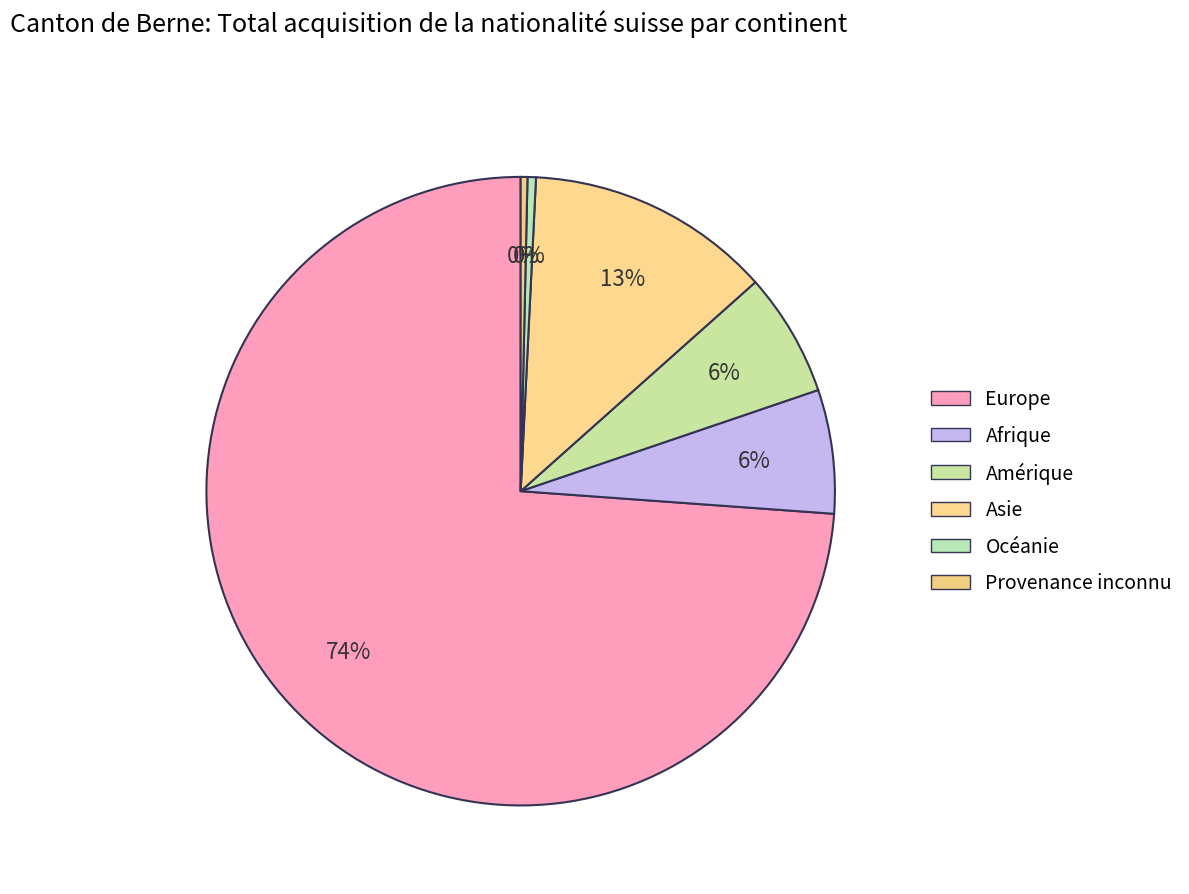

Rank the categories by value from lowest to highest.

Provenance inconnu, Océanie, Afrique, Amérique, Asie, Europe